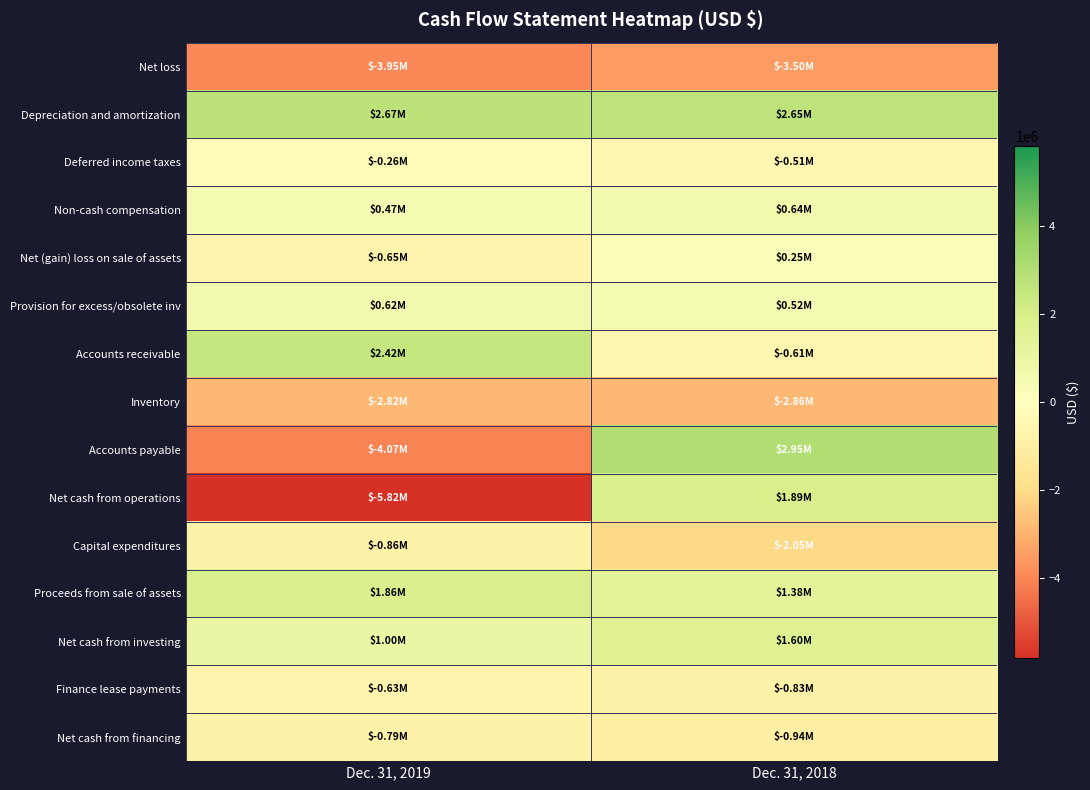

Which series has the largest range (max minus min)?

Net cash from operations